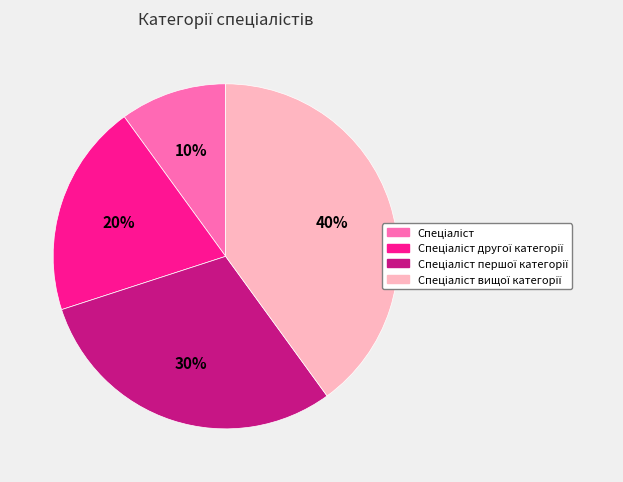

To the nearest percent, what is the average slice percentage?

25%